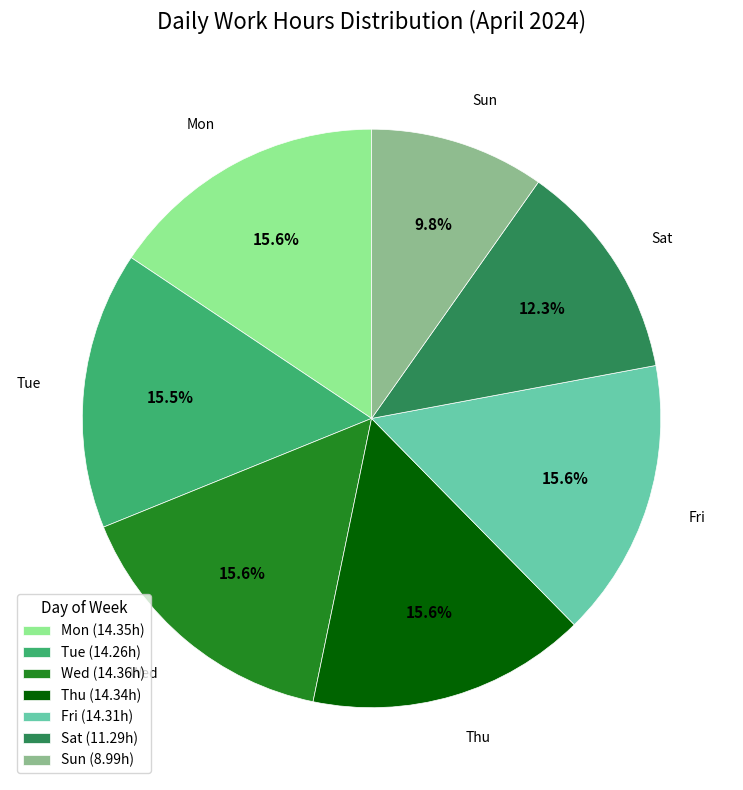

What is the ratio of the value at Mon to the value at Tue?

1.0